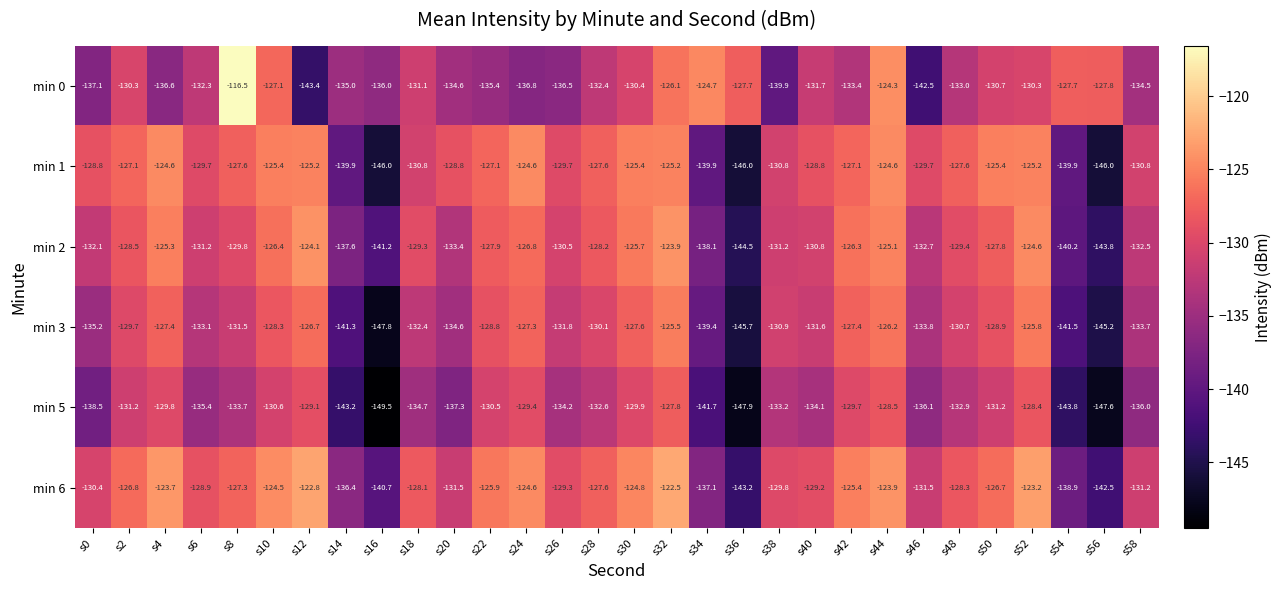

Is it true that min 3 equals -63.5 at s56?

False